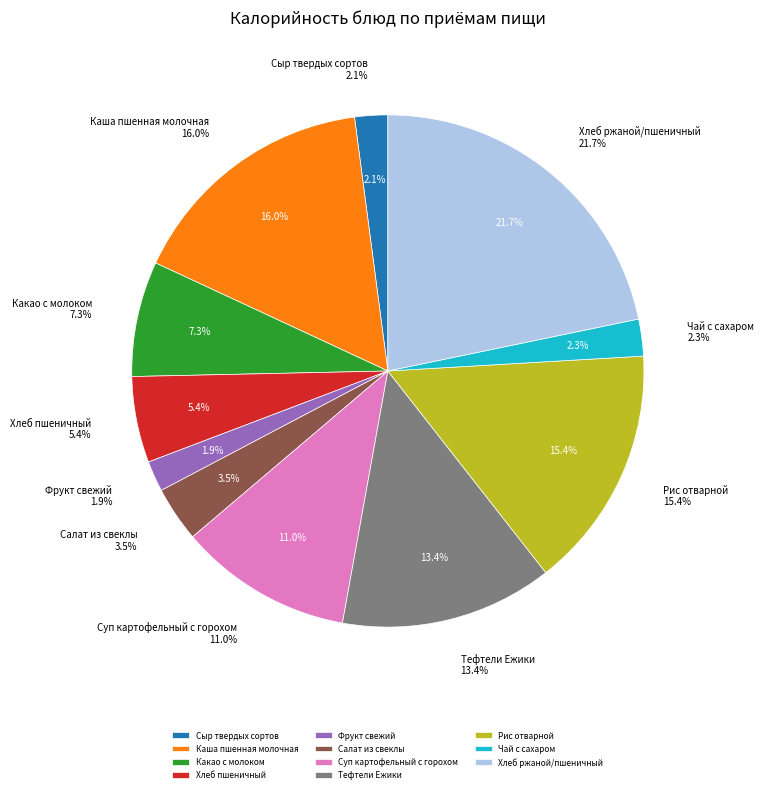

Which has a higher value, Суп картофельный с горохом or Рис отварной?

Рис отварной